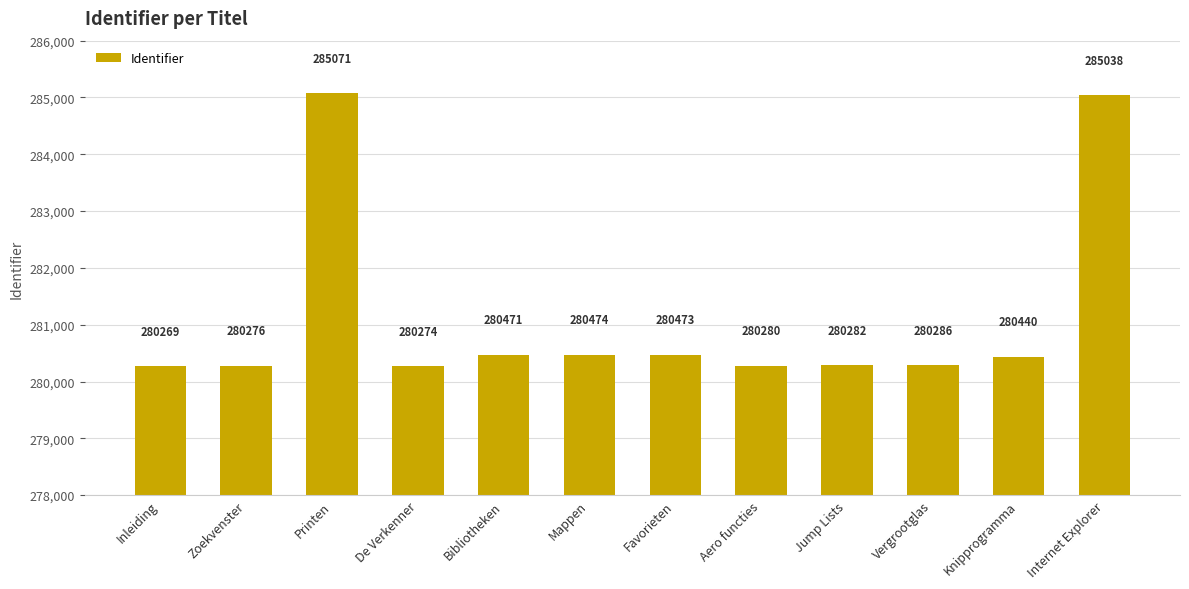

Reading right to left, extract all data points from this chart.

285038	280440	280286	280282	280280	280473	280474	280471	280274	285071	280276	280269